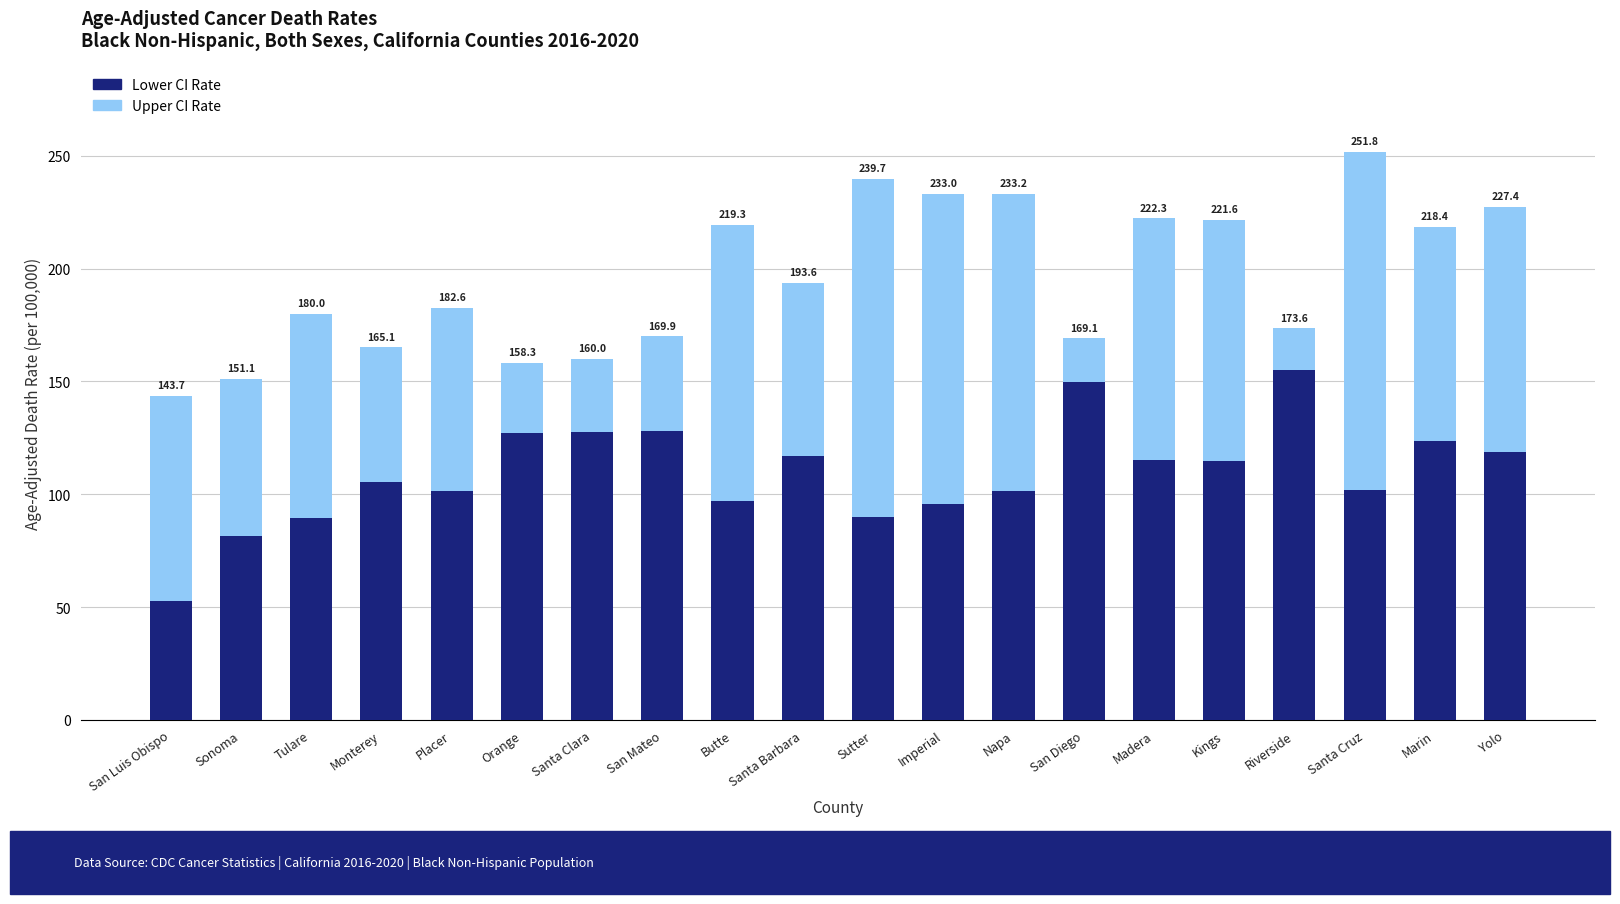

How many bars are there in total?

20